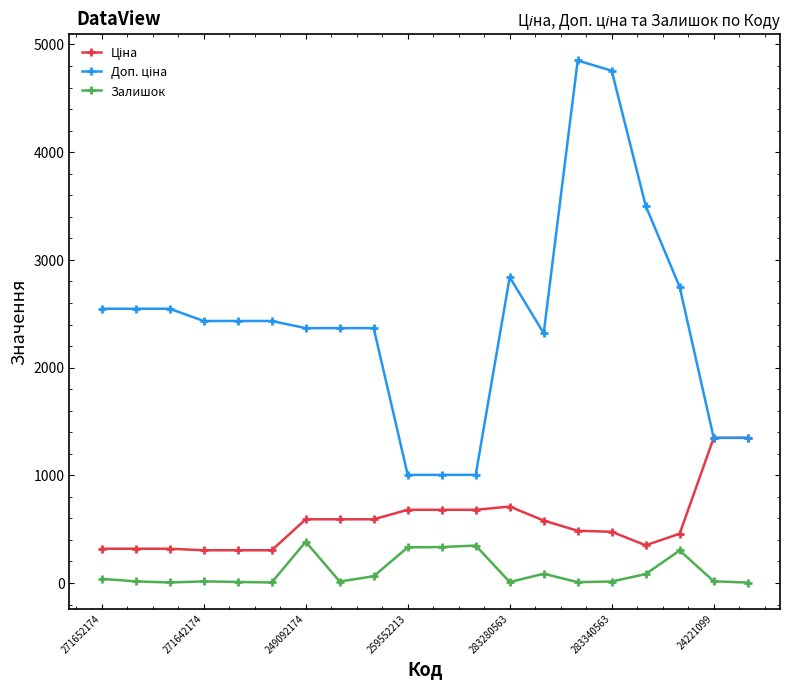

True or false: Залишок has more than 0 points higher than both neighbors.

True